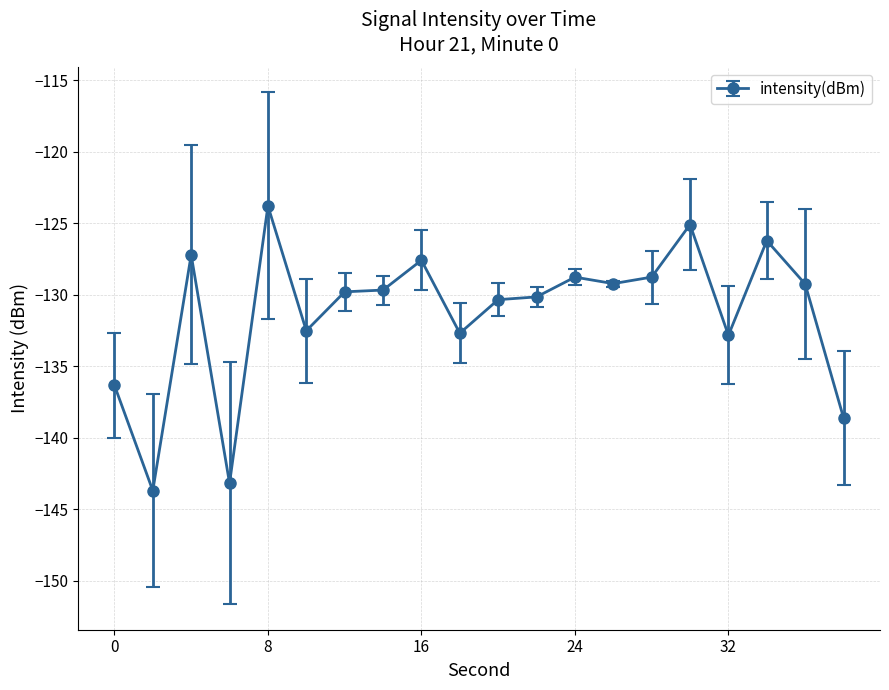

What is the value of the 18th point from the left?

-126.2